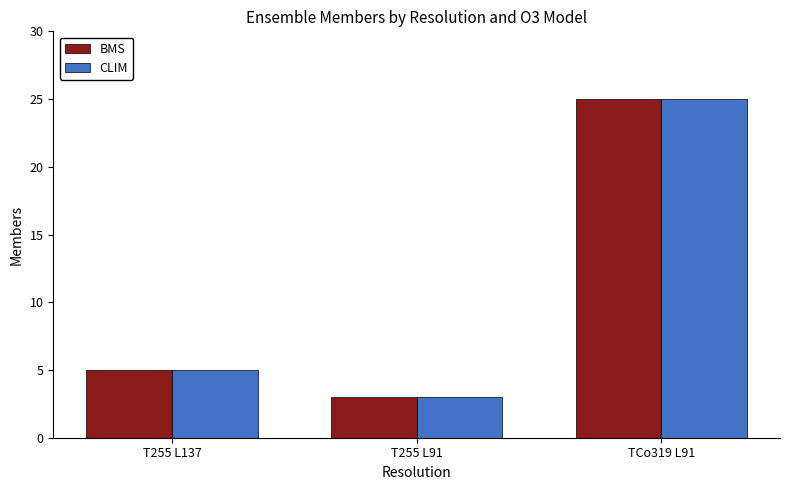

Reading left to right, extract all data points from this chart.

BMS: 5	3	25
CLIM: 5	3	25